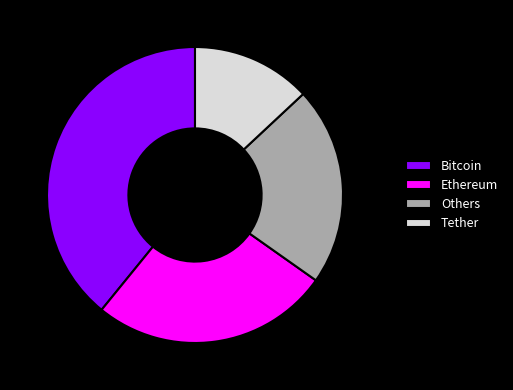

What is the largest slice in the pie chart?

Bitcoin